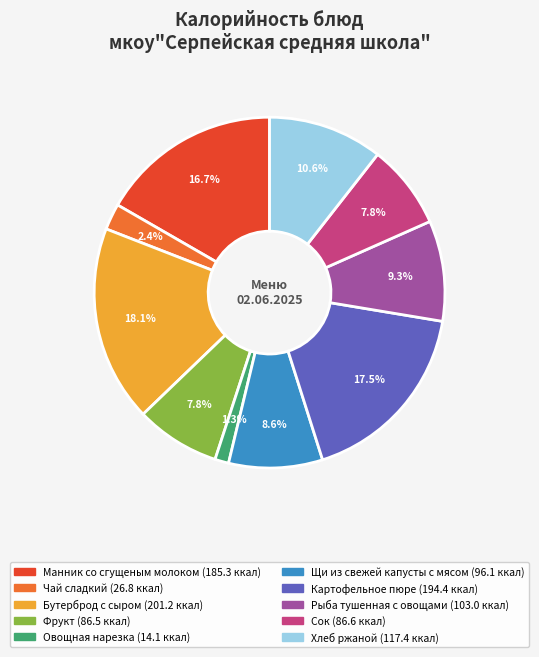

How many segments does this pie chart have?

10